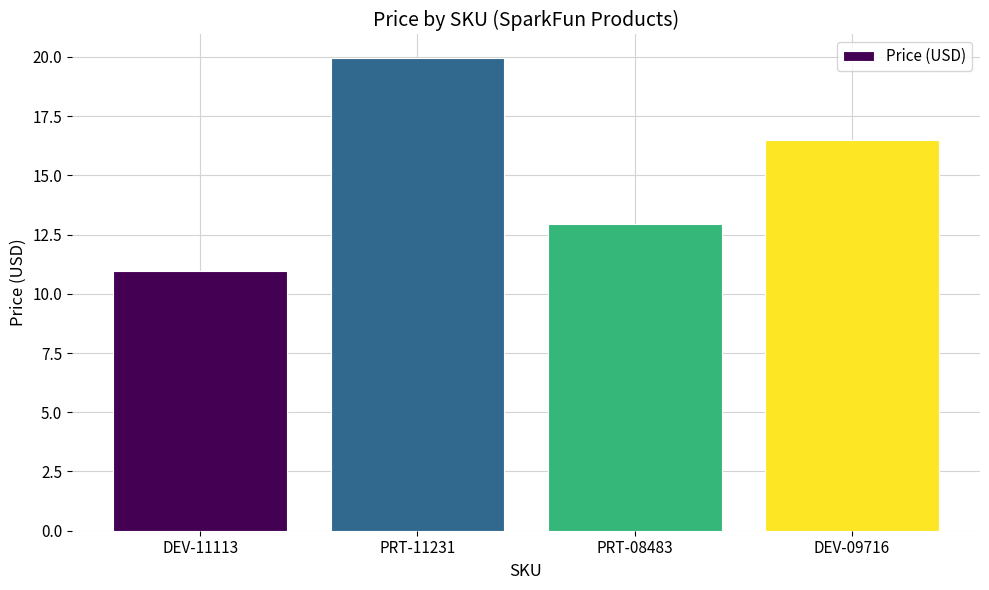

Is it true that the value at PRT-08483 is 20.1?

False